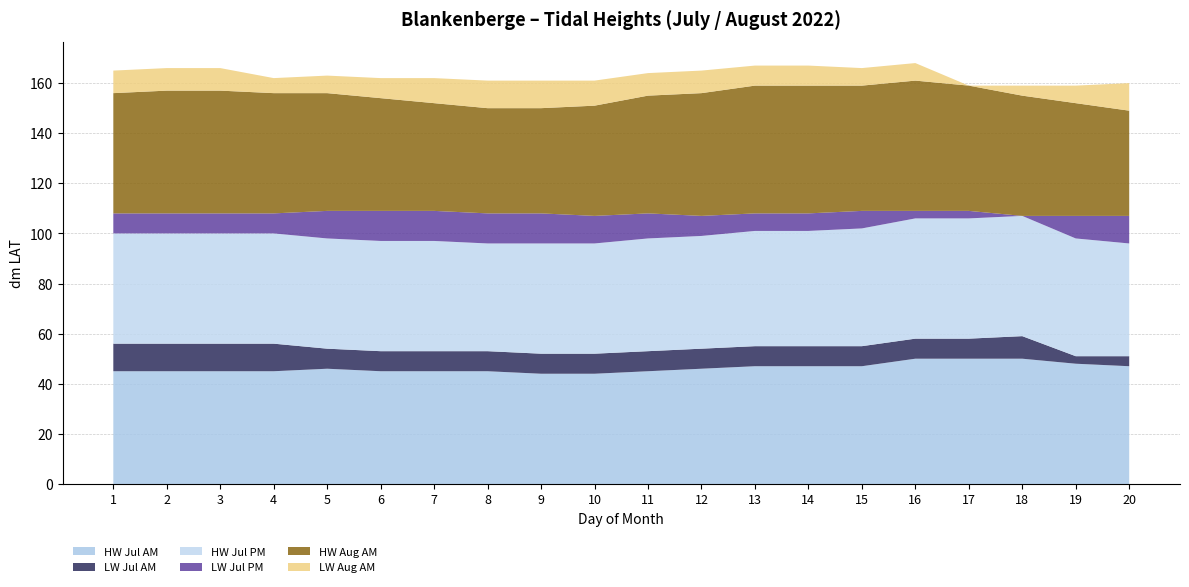

Reading left to right, list all the values displayed in this chart.

Hoogwater_jul_am: 45	45	45	45	46	45	45	45	44	44	45	46	47	47	47	50	50	50	48	47
Laagwater_jul_am: 11	11	11	11	8	8	8	8	8	8	8	8	8	8	8	8	8	9	3	4
Hoogwater_jul_pm: 44	44	44	44	44	44	44	43	44	44	45	45	46	46	47	48	48	48	47	45
Laagwater_jul_pm: 8	8	8	8	11	12	12	12	12	11	10	8	7	7	7	3	3	0	9	11
Hoogwater_aug_am: 48	49	49	48	47	45	43	42	42	44	47	49	51	51	50	52	50	48	45	42
Laagwater_aug_am: 9	9	9	6	7	8	10	11	11	10	9	9	8	8	7	7	0	4	7	11